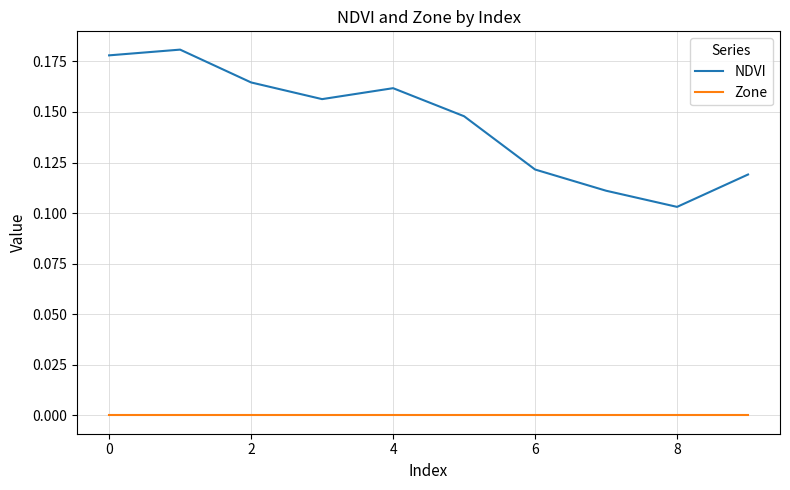

True or false: Zone and NDVI intersect in this chart.

False